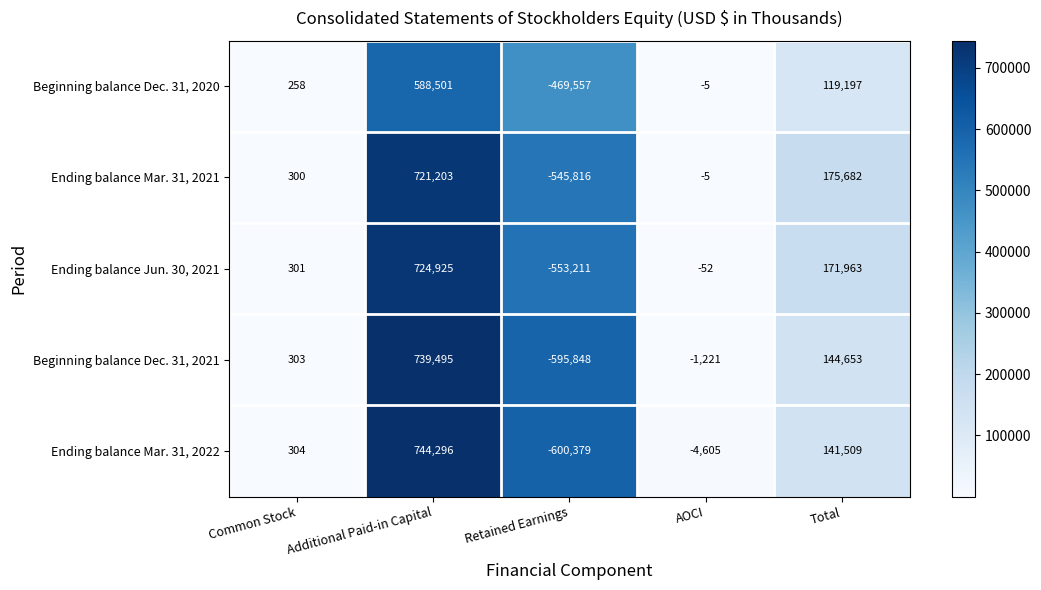

Where is Beginning balance Dec. 31, 2020 nearest to the value 59472?

Common Stock